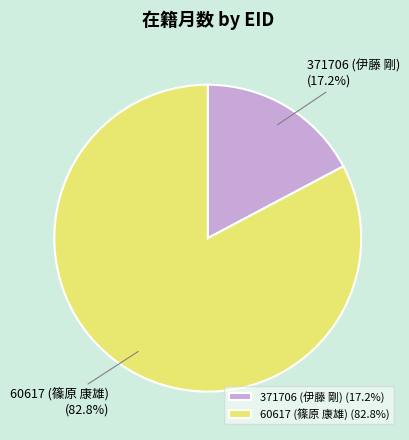

True or false: 371706 (伊藤 剛) accounts for 24% of the total.

False